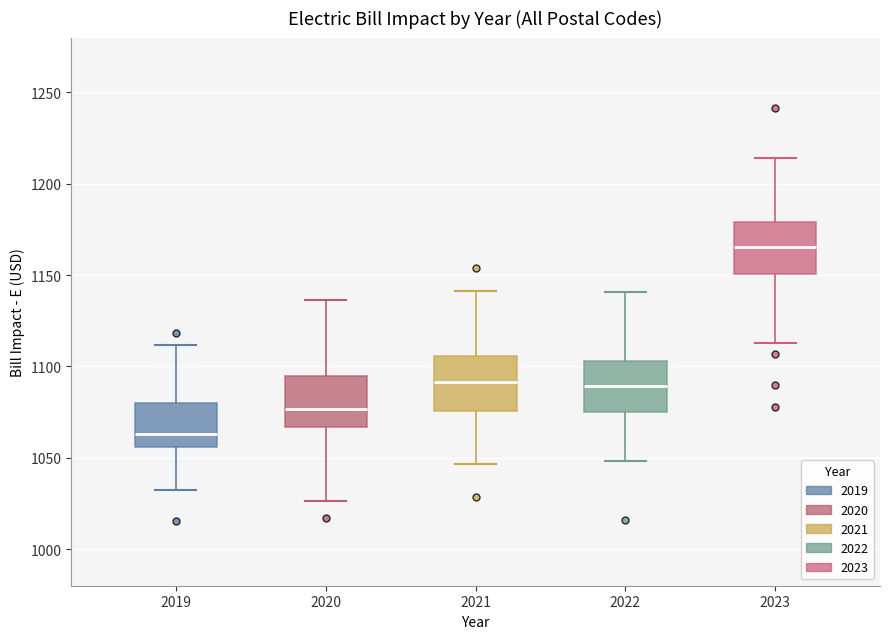

Reading left to right, read every box against the y-axis: the position of its median line, the range the box covers, and the ends of its whiskers. The values are not printed on the chart, so give them approximately, as read against the axis.

2019: median 1065, box 1055 to 1080, whiskers 1035 to 1110
2020: median 1075, box 1065 to 1095, whiskers 1025 to 1135
2021: median 1090, box 1075 to 1105, whiskers 1045 to 1140
2022: median 1090, box 1075 to 1105, whiskers 1050 to 1140
2023: median 1165, box 1150 to 1180, whiskers 1115 to 1215